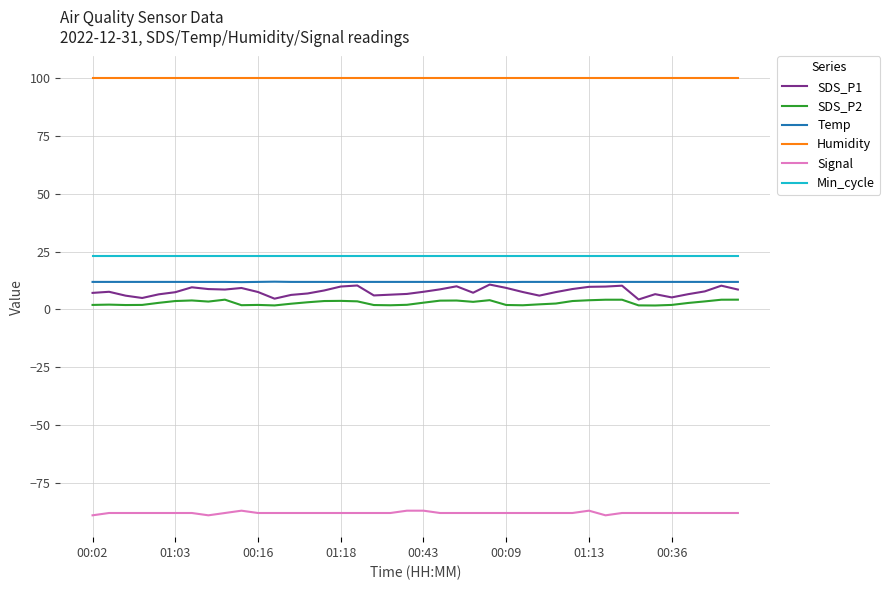

Which series has the largest total across all categories?

Humidity